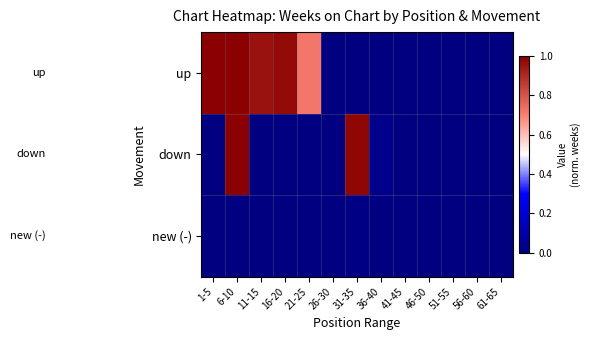

Reading left to right, transcribe all the data shown in this chart.

up: 1-5=1.0	6-10=1.0	11-15=1.0	16-20=1.0	21-25=0.7	26-30=0.0	31-35=0.0	36-40=0.0	41-45=0.0	46-50=0.0	51-55=0.0	56-60=0.0	61-65=0.0
down: 1-5=0.0	6-10=1.0	11-15=0.0	16-20=0.0	21-25=0.0	26-30=0.0	31-35=1.0	36-40=0.0	41-45=0.0	46-50=0.0	51-55=0.0	56-60=0.0	61-65=0.0
new (-): 1-5=0.0	6-10=0.0	11-15=0.0	16-20=0.0	21-25=0.0	26-30=0.0	31-35=0.0	36-40=0.0	41-45=0.0	46-50=0.0	51-55=0.0	56-60=0.0	61-65=0.0